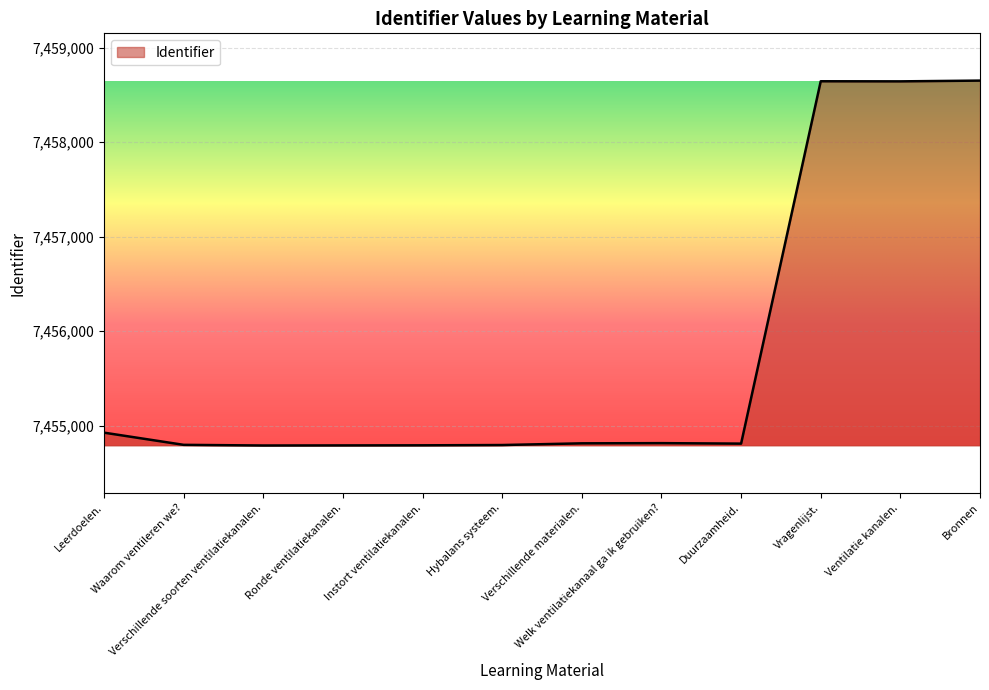

Is it true that the value at Ronde ventilatiekanalen. is 7454792?

True